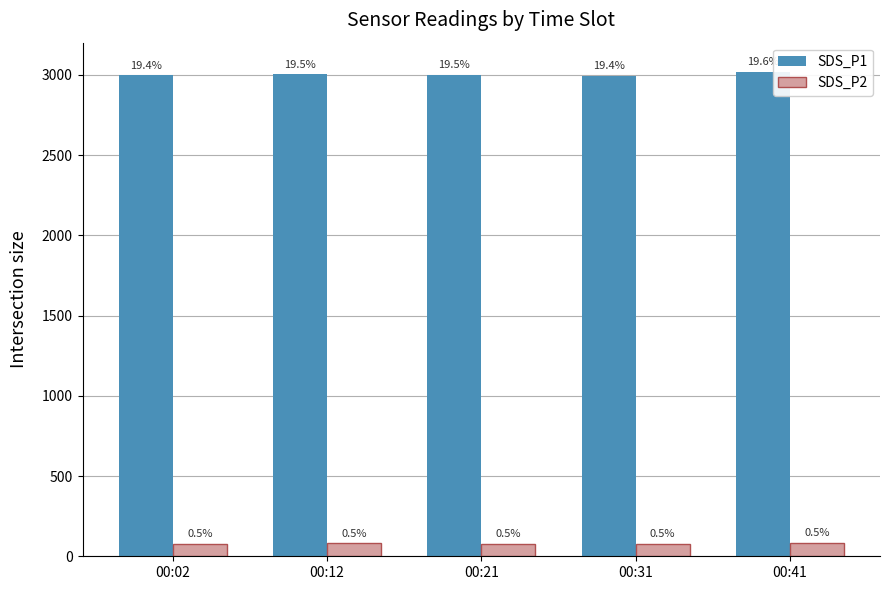

True or false: SDS_P2 has a value of 80.2 at 00:12.

True